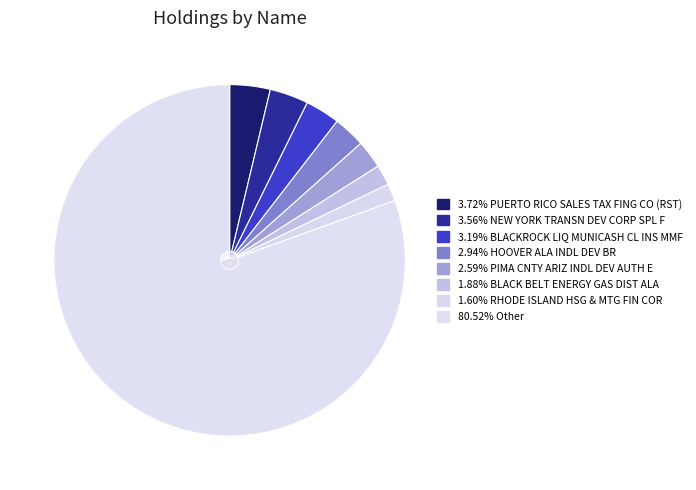

What percentage is the Other slice, to the nearest percent?

81%